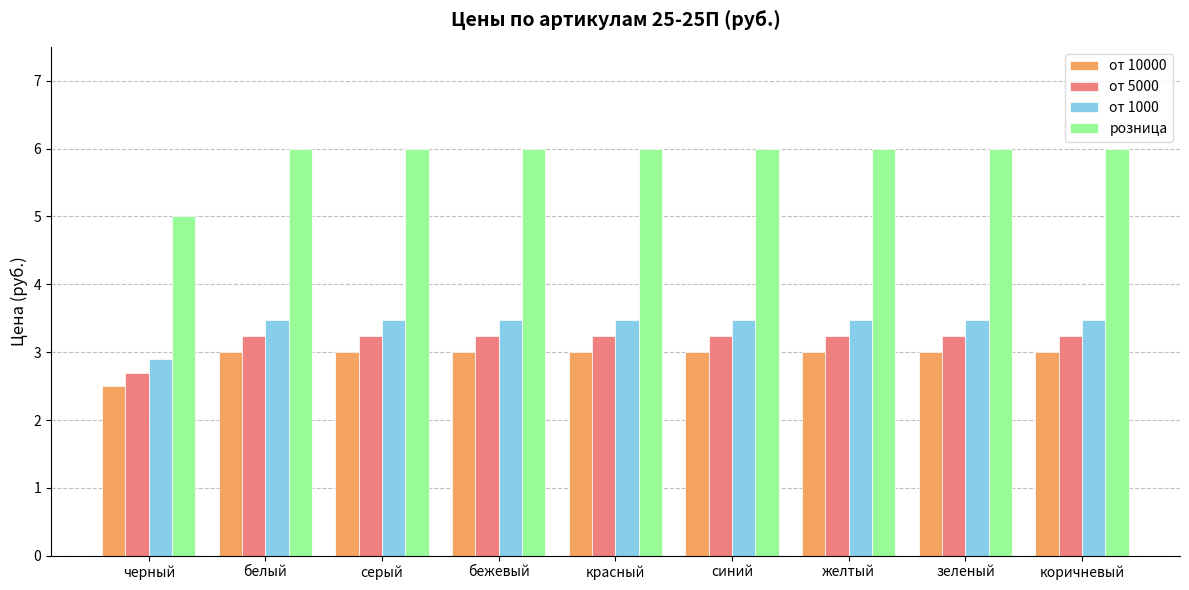

Are the bars horizontal?

No